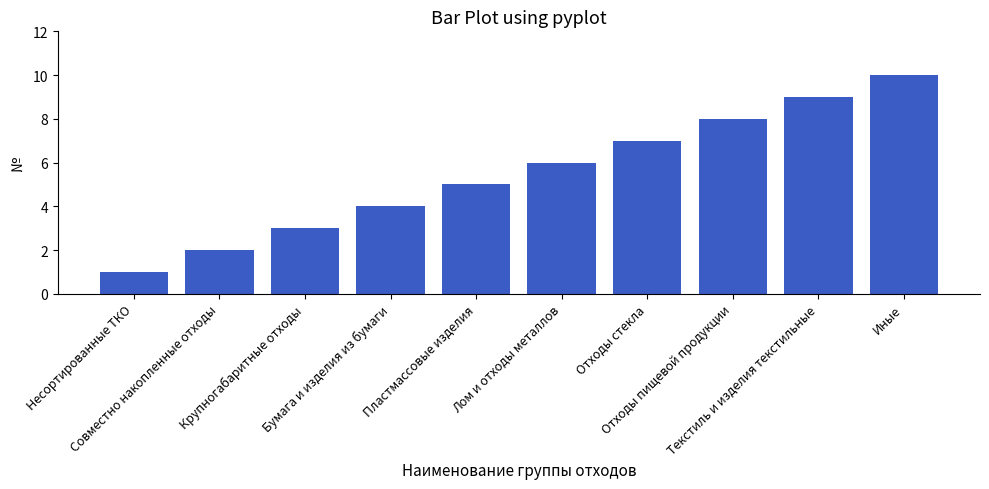

Reading left to right, what are all the values shown in this chart?

1	2	3	4	5	6	7	8	9	10